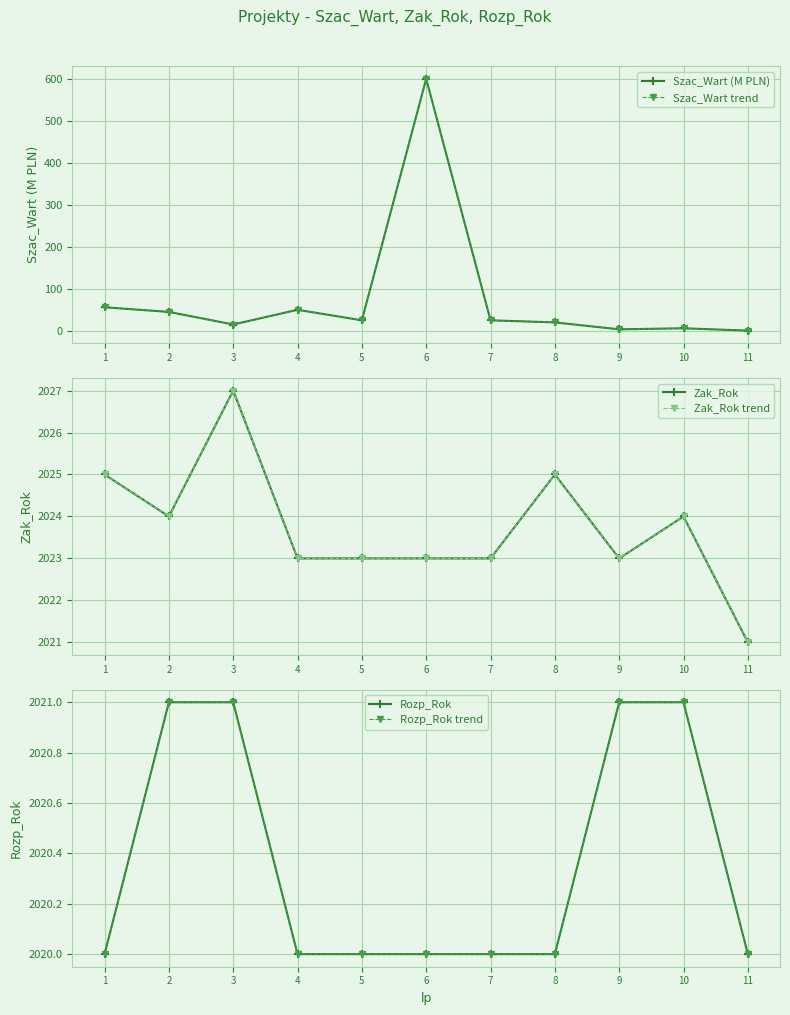

Which series has the largest range (max minus min)?

Szac_Wart (M PLN)